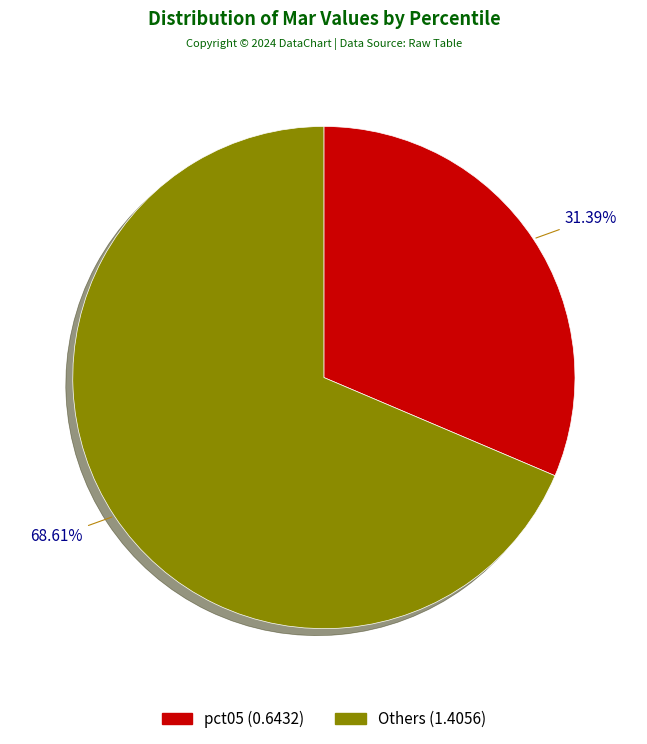

Rank the categories by value from highest to lowest.

Others (1.4056), pct05 (0.6432)